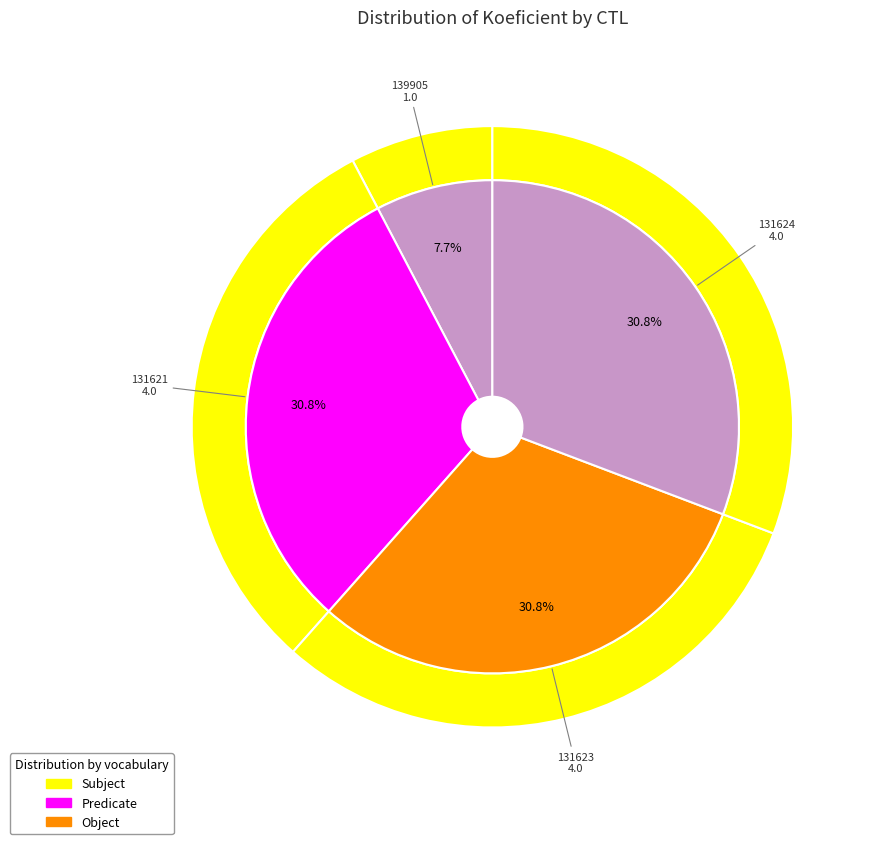

Which category has the smallest portion of the pie?

139905